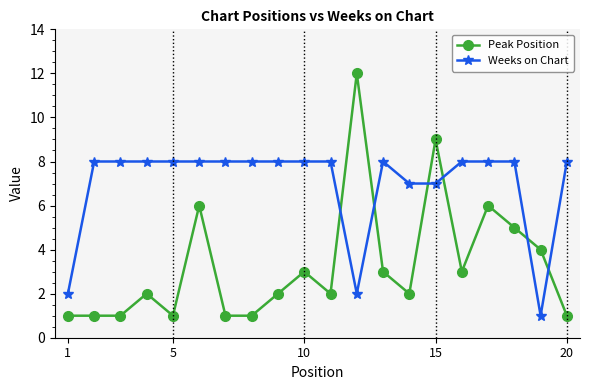

What is the value of the Peak Position point at the 11th from the left?

2